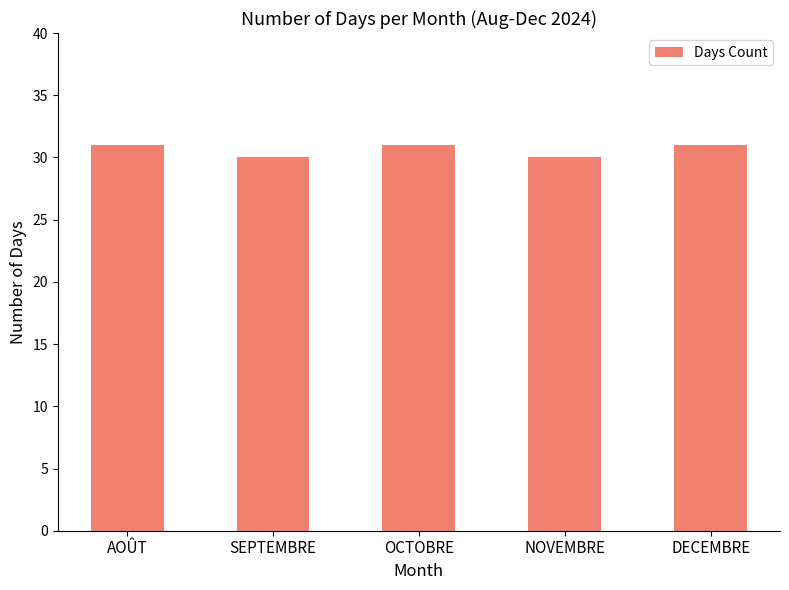

How many data points does each series have?

5